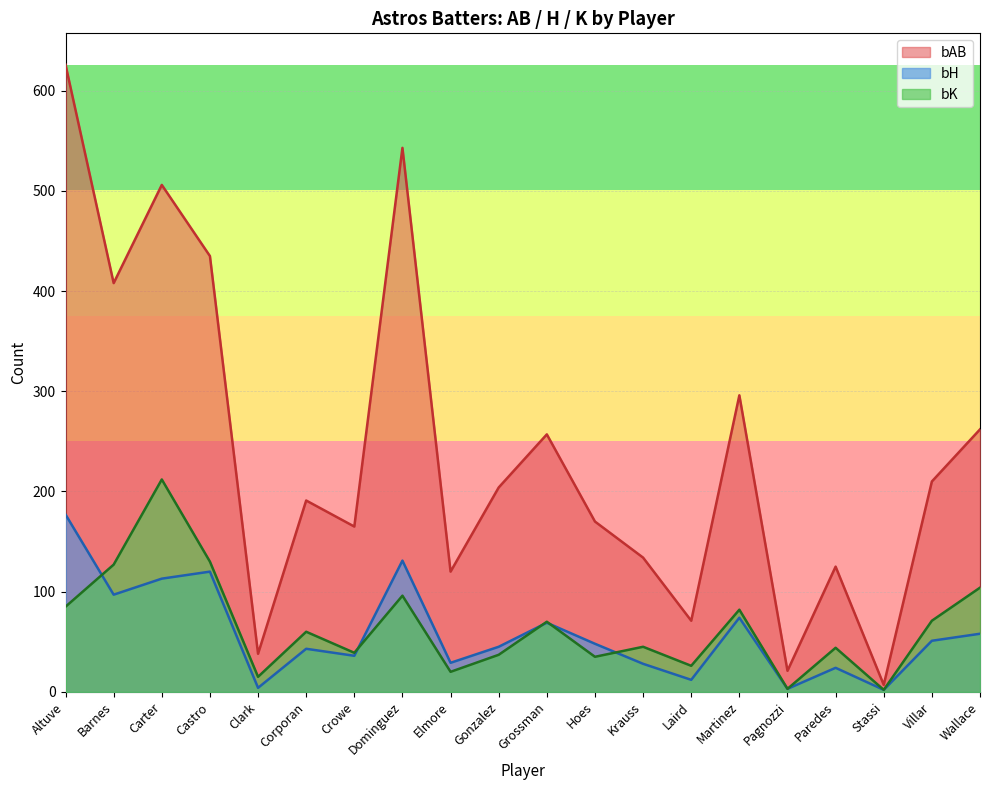

Which series changed the most between Altuve and Dominguez?

bAB